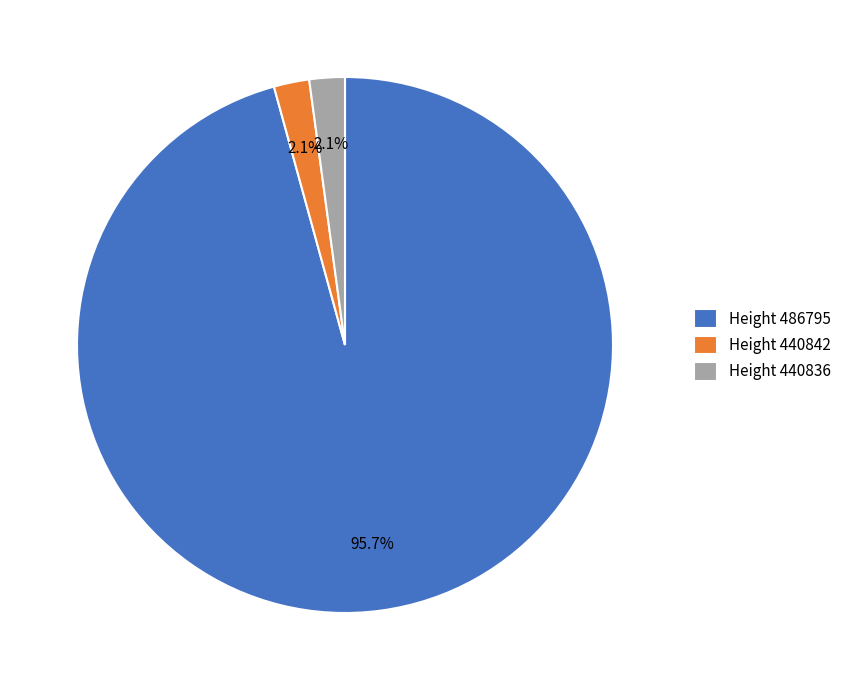

What is the largest slice in the pie chart?

Height 486795